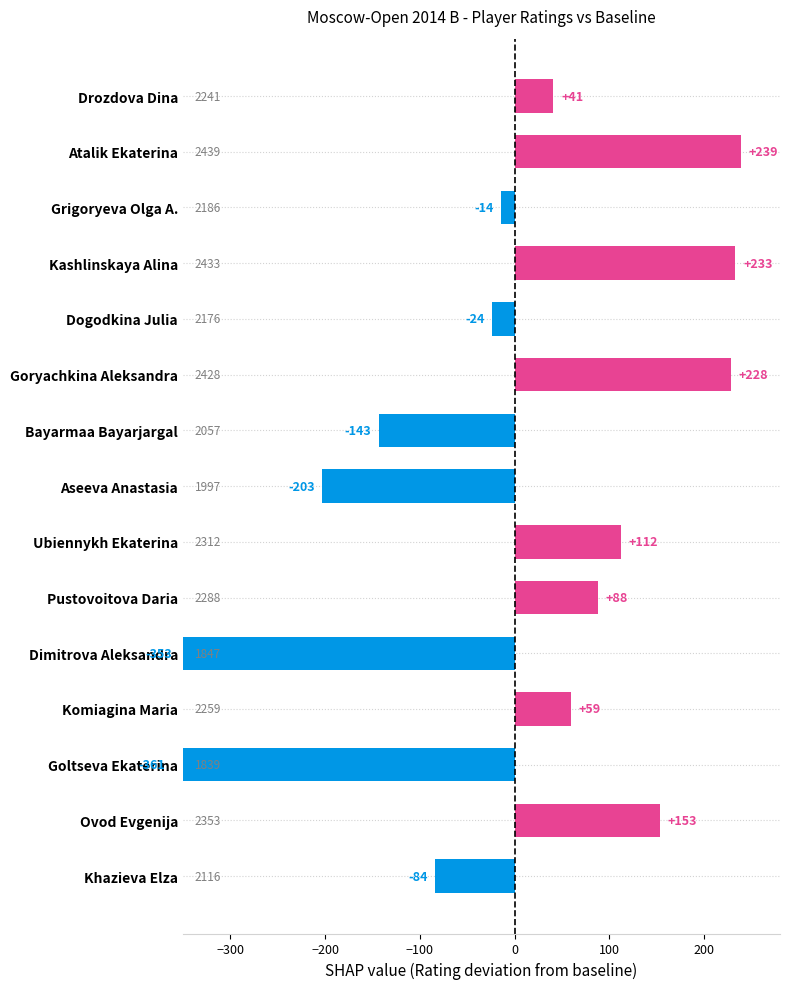

Where is the data nearest to the value -61?

Khazieva Elza